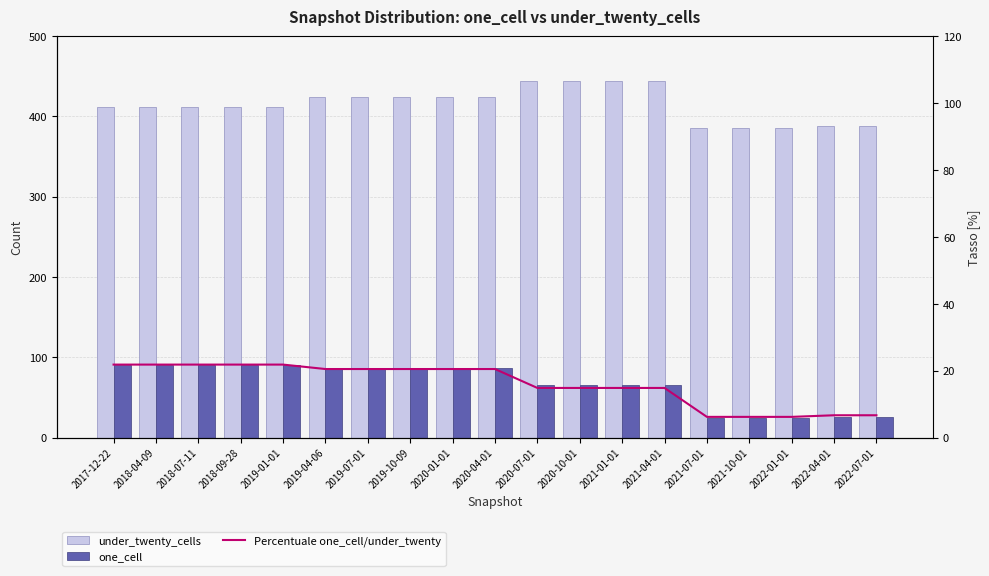

The value of one_cell at 2021-04-01 is 104.2. True or false?

False